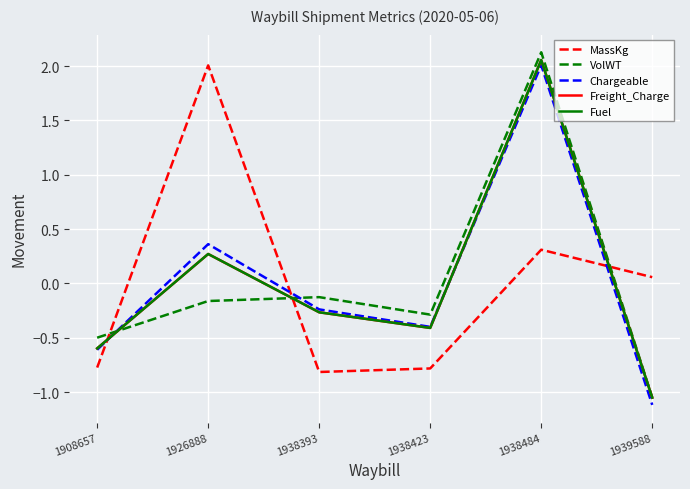

Does the chart have visible grid lines?

Yes